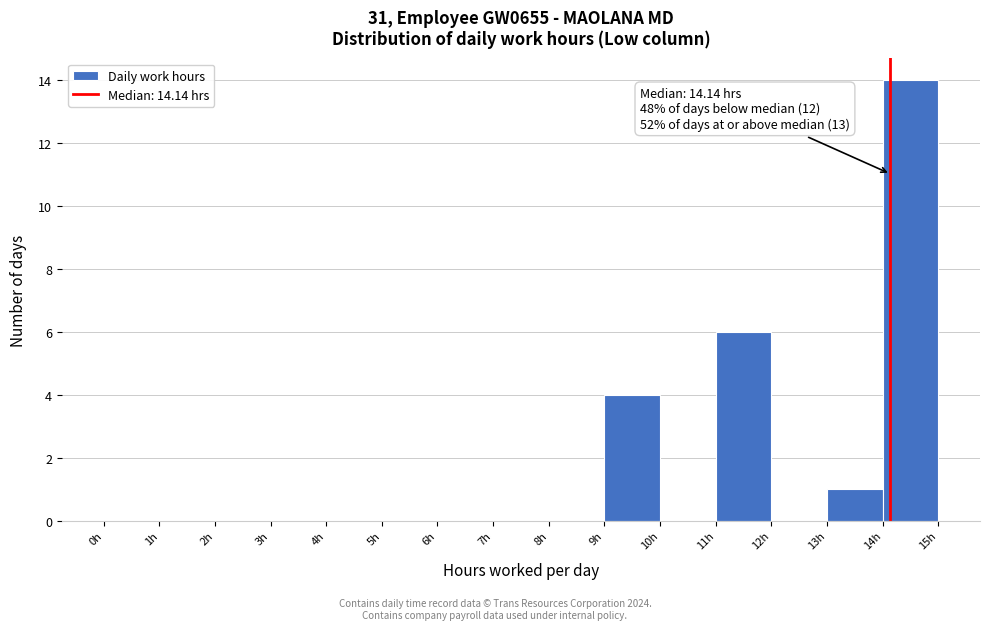

Over which range of the x-axis is the bar tallest?

14 to 15